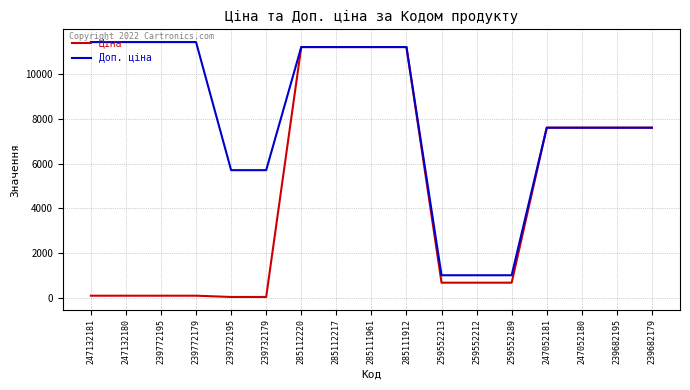

What is the highest value of the Доп. ціна series?

11410.0